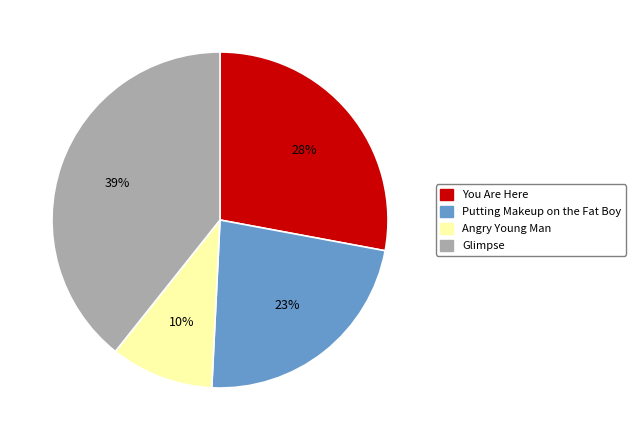

Which slice is the largest?

Glimpse